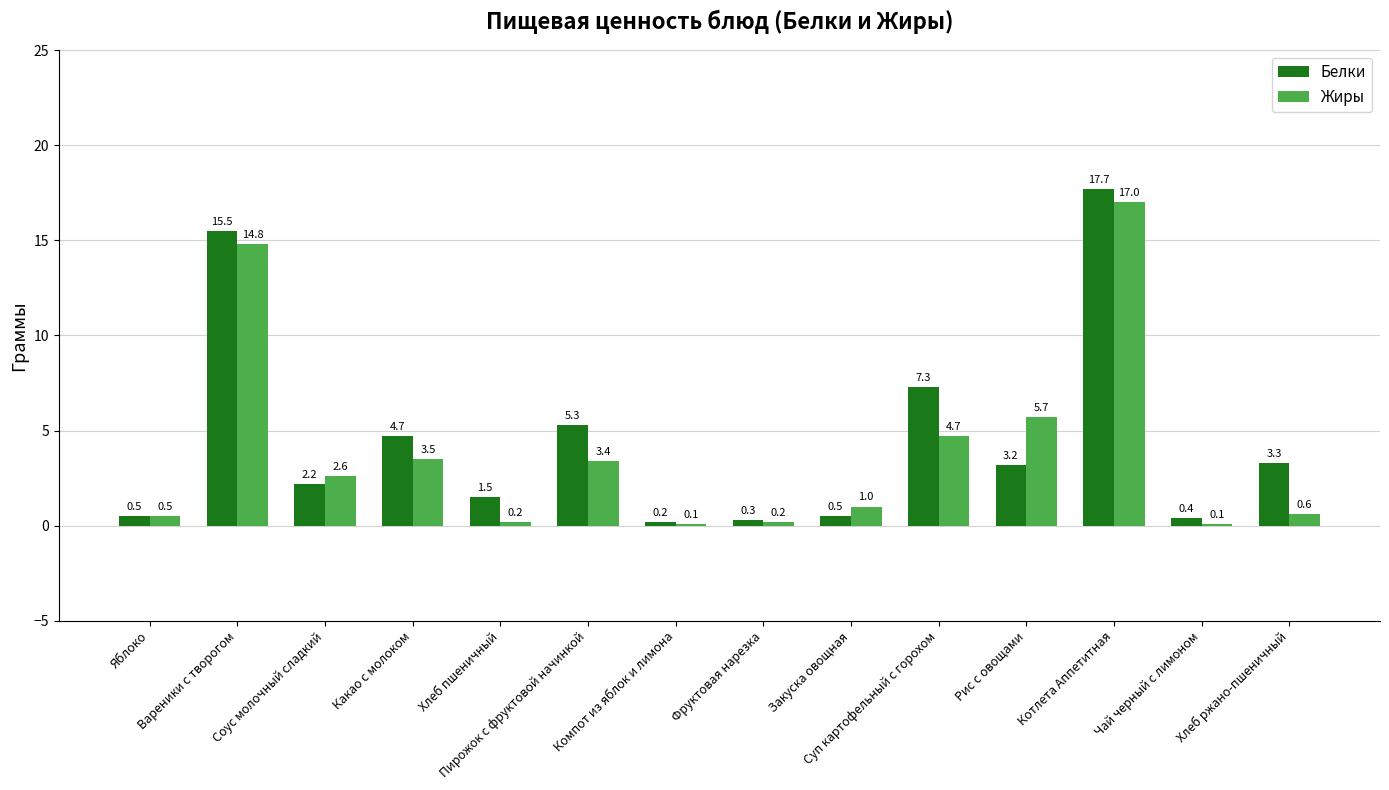

Reading left to right, what are all the values shown in this chart?

Белки: Яблоко=0.5	Вареники с творогом=15.5	Соус молочный сладкий=2.2	Какао с молоком=4.7	Хлеб пшеничный=1.5	Пирожок с фруктовой начинкой=5.3	Компот из яблок и лимона=0.2	Фруктовая нарезка=0.3	Закуска овощная=0.5	Суп картофельный с горохом=7.3	Рис с овощами=3.2	Котлета Аппетитная=17.7	Чай черный с лимоном=0.4	Хлеб ржано-пшеничный=3.3
Жиры: Яблоко=0.5	Вареники с творогом=14.8	Соус молочный сладкий=2.6	Какао с молоком=3.5	Хлеб пшеничный=0.2	Пирожок с фруктовой начинкой=3.4	Компот из яблок и лимона=0.1	Фруктовая нарезка=0.2	Закуска овощная=1.0	Суп картофельный с горохом=4.7	Рис с овощами=5.7	Котлета Аппетитная=17.0	Чай черный с лимоном=0.1	Хлеб ржано-пшеничный=0.6